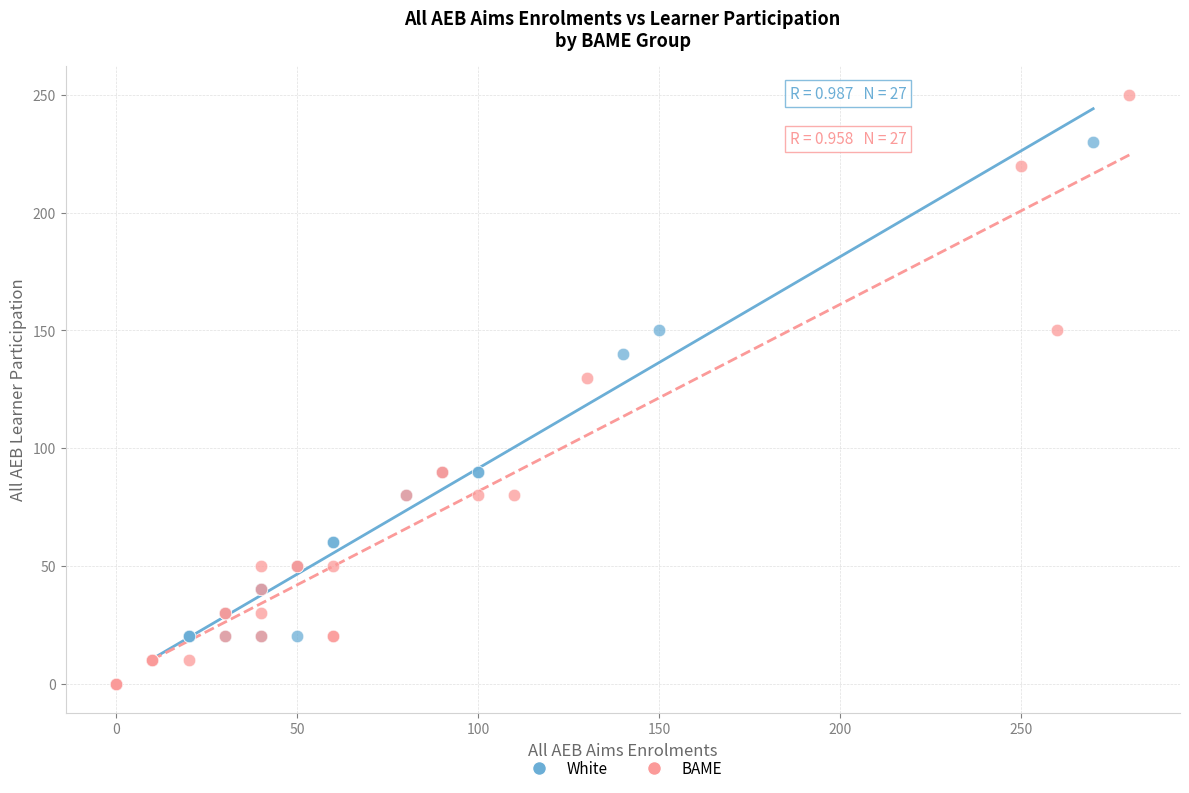

Which series has the widest spread of Y values?

BAME